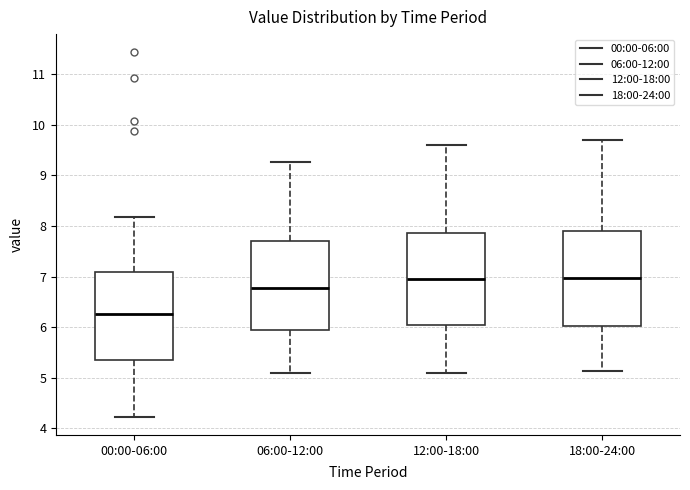

Where does the lower whisker of the box for 12:00-18:00 end on the y-axis? The values are not printed on the chart, so give them approximately, as read against the axis.

5.1